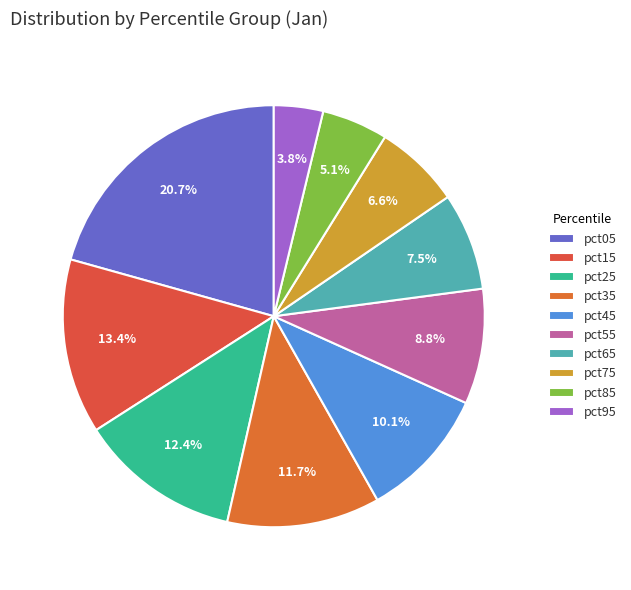

Which slice is the largest?

pct05